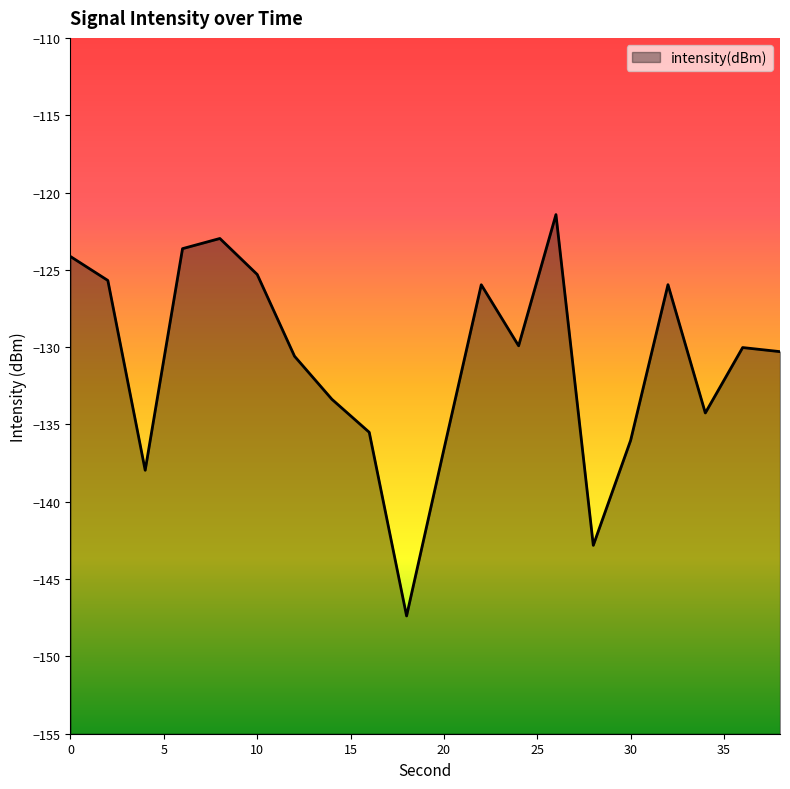

How many data points does each series have?

20